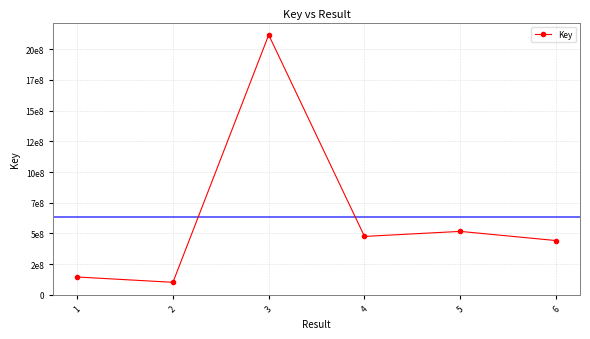

At which label is the value closest to 1109042109?

5